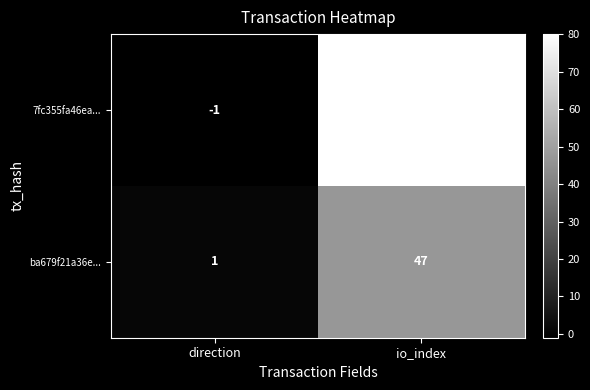

How many data points does each series have?

2